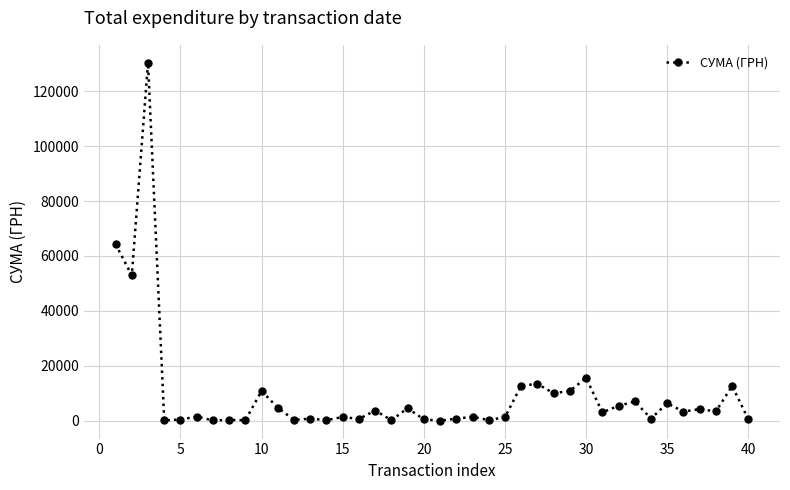

True or false: there are more than 0 points higher than both neighbors.

True